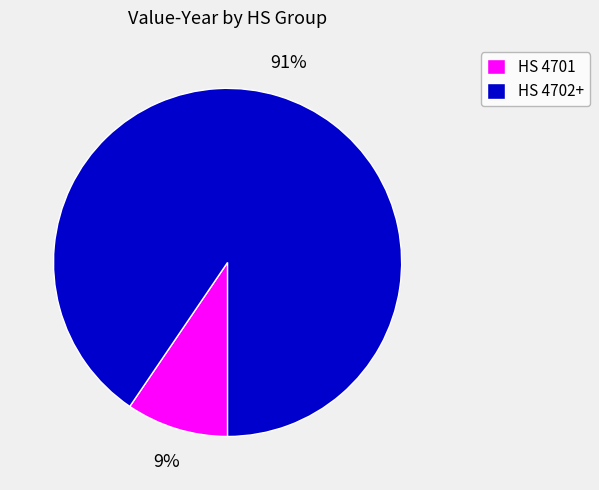

To the nearest percent, what is the combined percentage of HS 4702+ and HS 4701?

100%